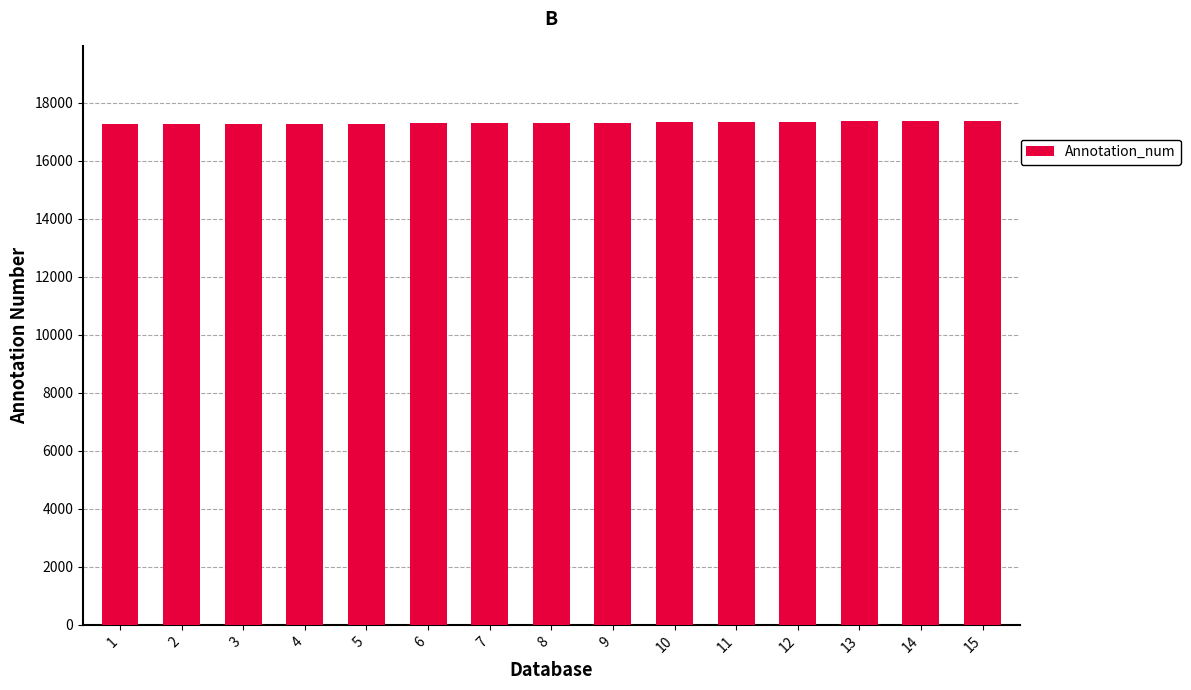

How many data points are less than 17292?

7